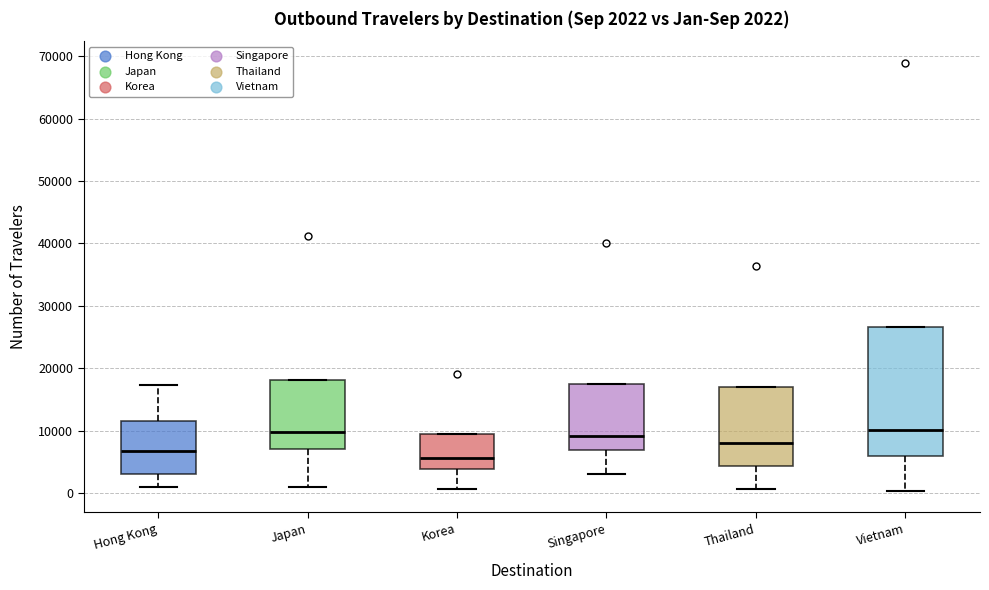

Comparing the boxes themselves (not the whiskers), which one is the tallest?

Vietnam